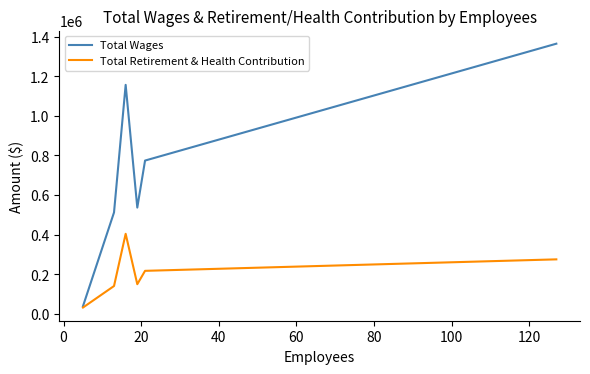

Which series has the largest range (max minus min)?

Total Wages